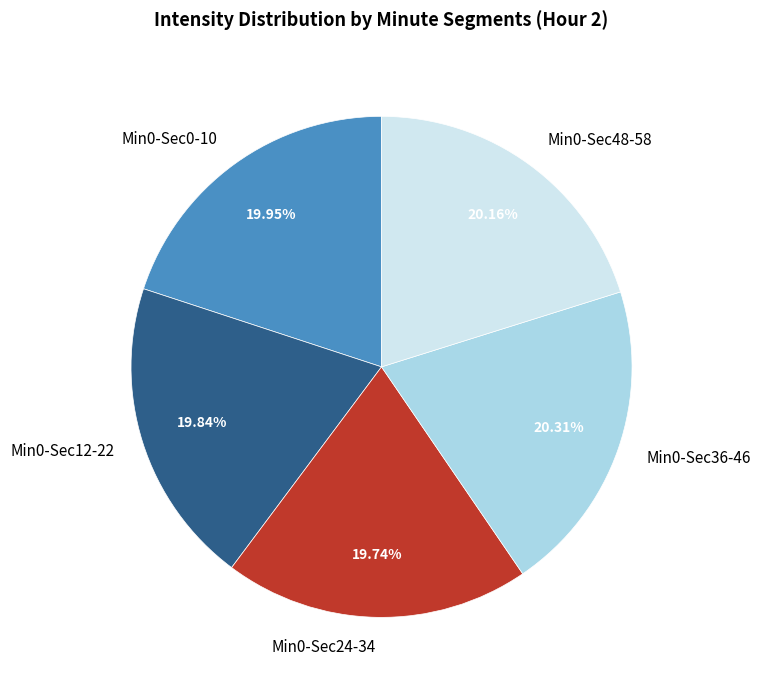

Approximately how many times larger is the value at Min0-Sec48-58 compared to Min0-Sec36-46?

1.0